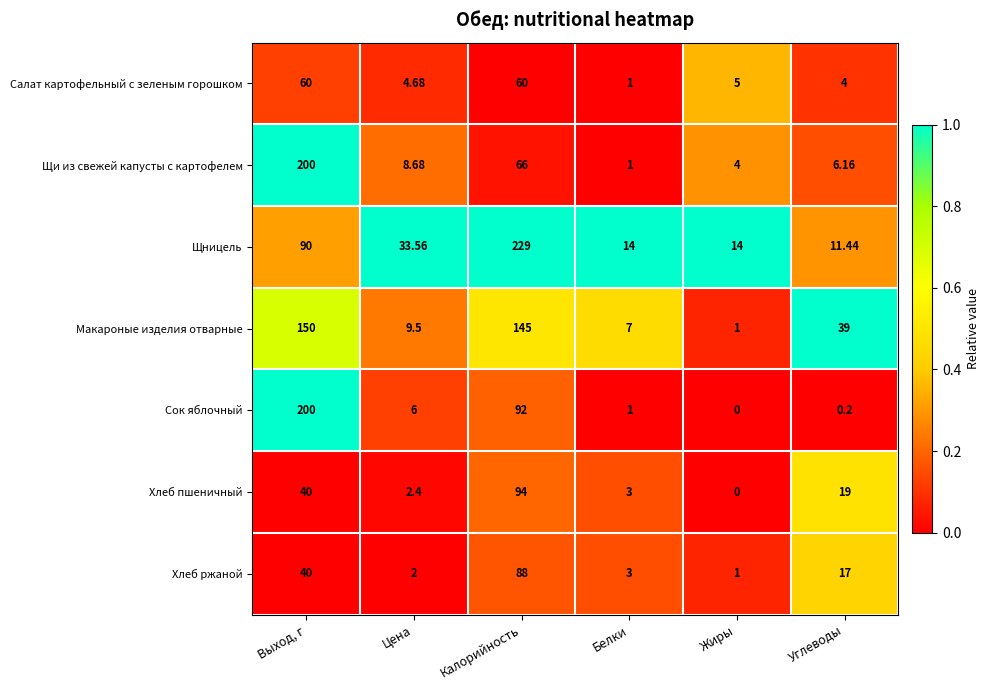

At which label does Щницель first exceed 33?

Выход, г